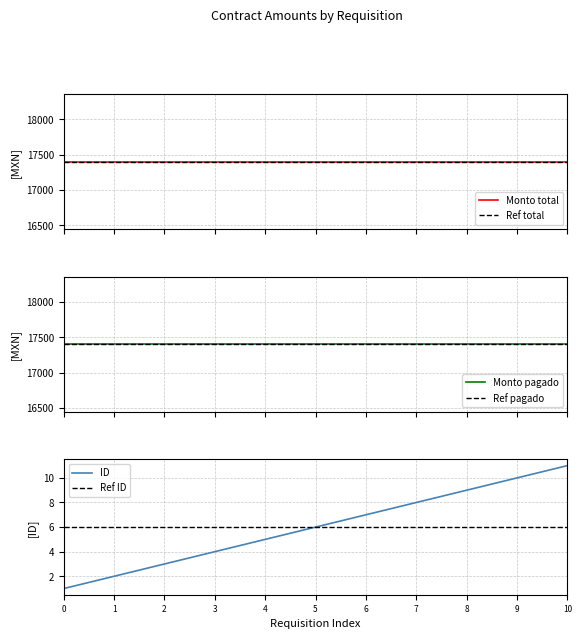

List the labels in order of ID value, largest first.

10, 9, 8, 7, 6, 5, 4, 3, 2, 1, 0